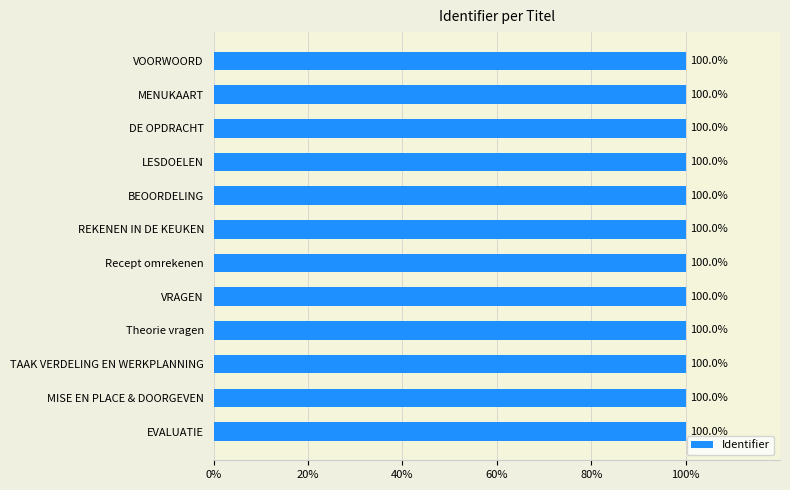

What is the label of the 9th bar from the top?

Theorie vragen